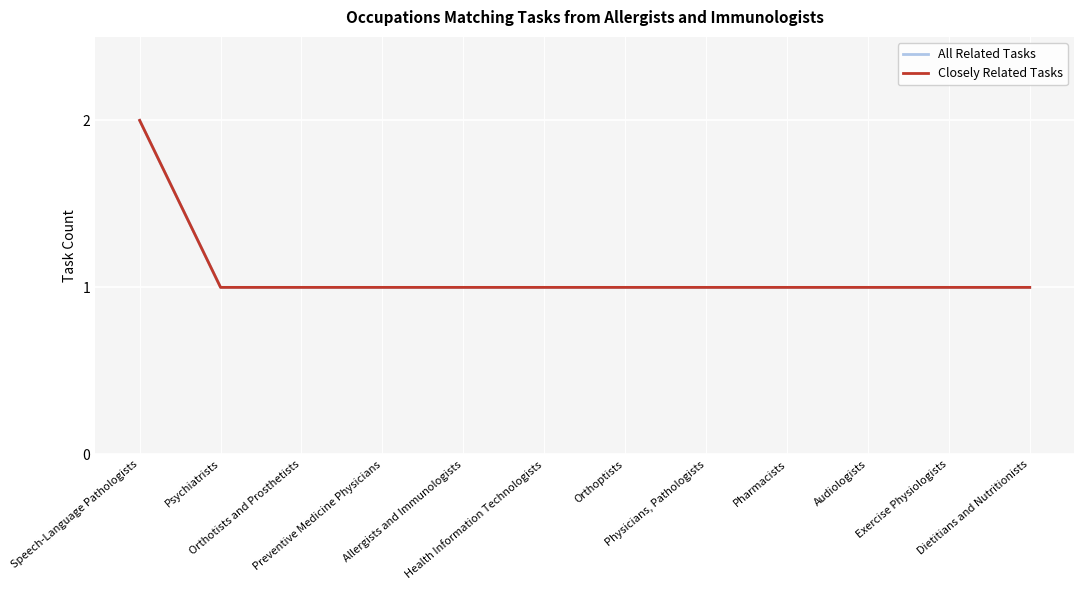

True or false: Closely Related Tasks has more than 2 points higher than both neighbors.

False